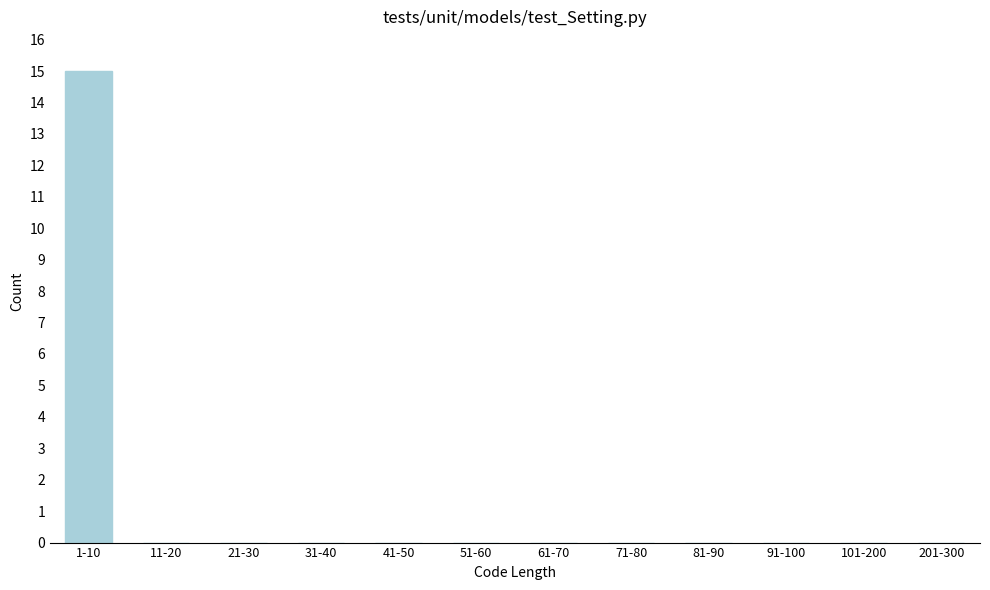

Reading left to right, extract all data points from this chart.

1-10=15	11-20=0	21-30=0	31-40=0	41-50=0	51-60=0	61-70=0	71-80=0	81-90=0	91-100=0	101-200=0	201-300=0